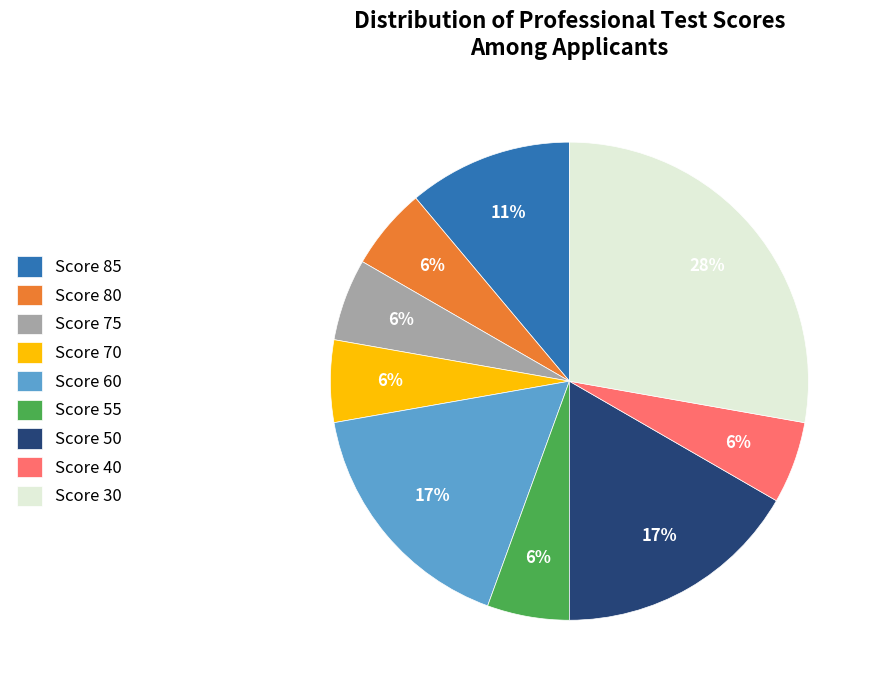

Count the number of slices in the pie.

9